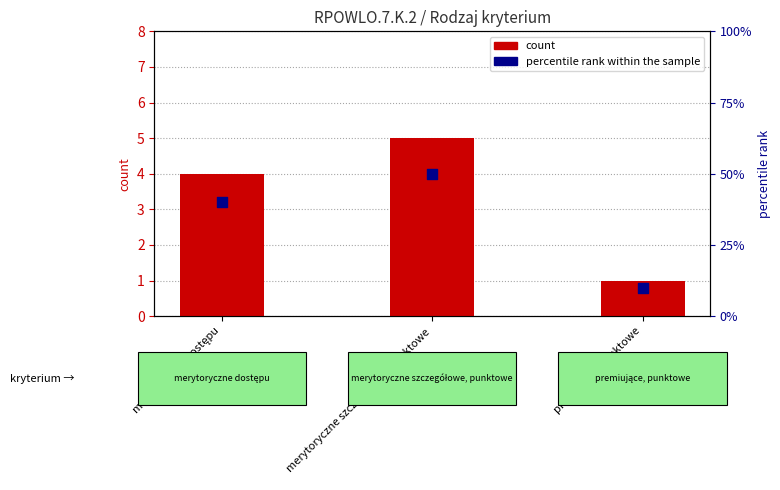

What is the total value across all series at merytoryczne dostępu?

44